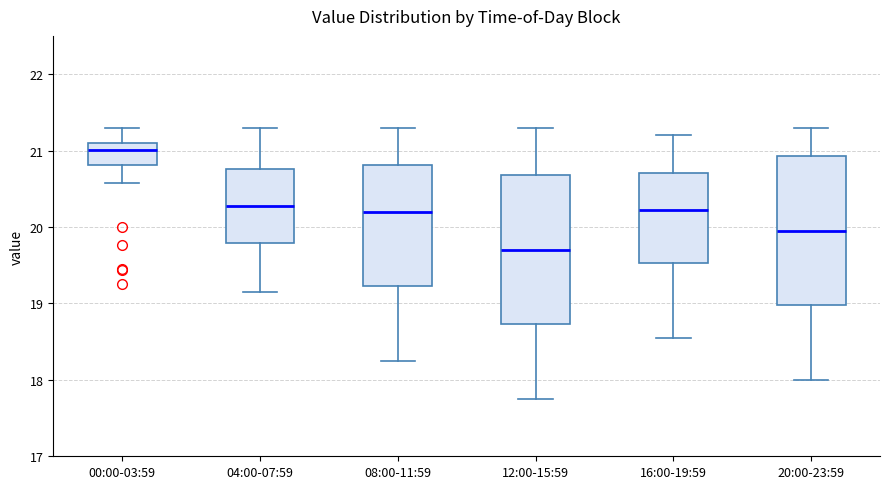

Reading left to right, read every box against the y-axis: the position of its median line, the range the box covers, and the ends of its whiskers. The values are not printed on the chart, so give them approximately, as read against the axis.

00:00-03:59: median 21.0, box 20.8 to 21.1, whiskers 20.6 to 21.3
04:00-07:59: median 20.3, box 19.8 to 20.8, whiskers 19.2 to 21.3
08:00-11:59: median 20.2, box 19.2 to 20.8, whiskers 18.3 to 21.3
12:00-15:59: median 19.7, box 18.7 to 20.7, whiskers 17.8 to 21.3
16:00-19:59: median 20.2, box 19.5 to 20.7, whiskers 18.6 to 21.2
20:00-23:59: median 20.0, box 19.0 to 20.9, whiskers 18.0 to 21.3